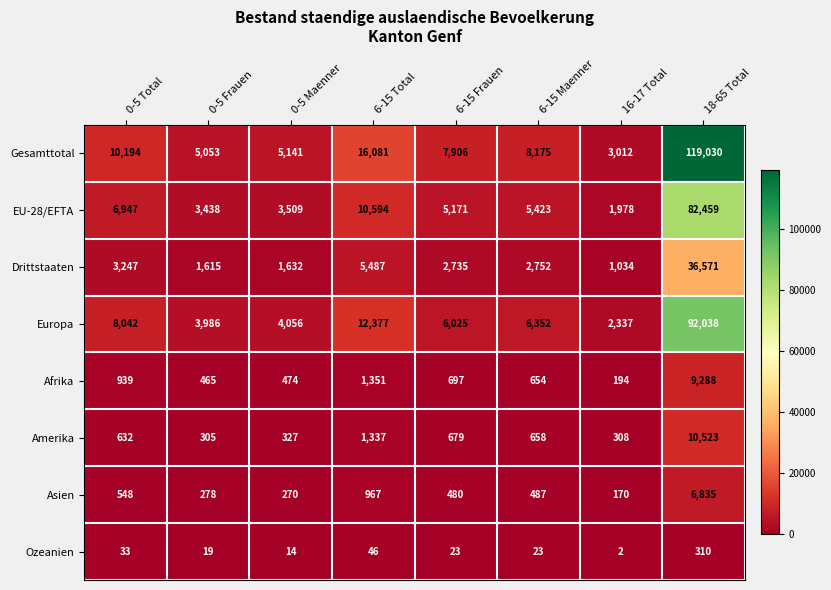

What is the total value across all series at 0-5 Total?

30582